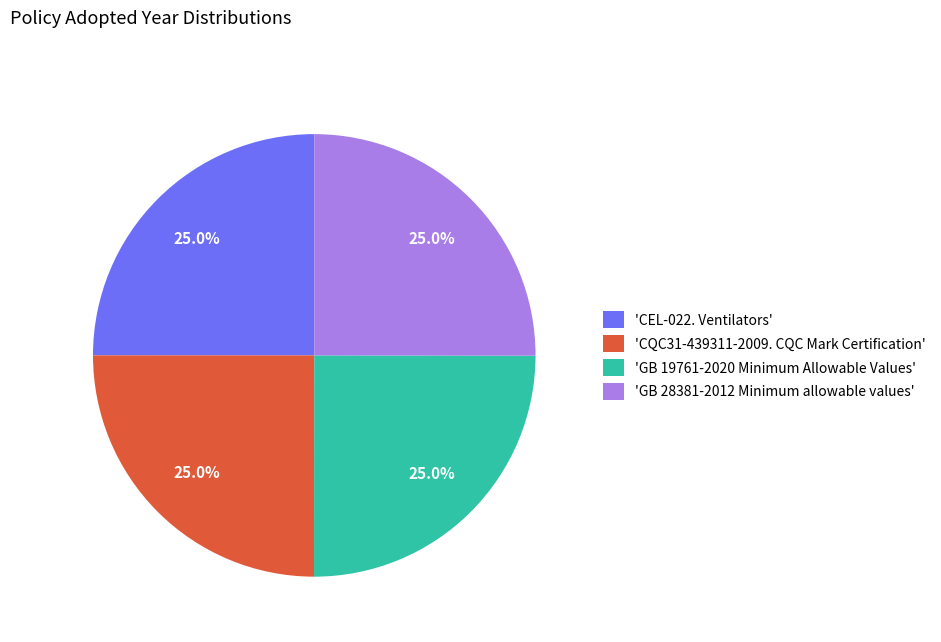

Approximately how many times larger is the value at 'GB 19761-2020 Minimum Allowable Values' compared to 'CQC31-439311-2009. CQC Mark Certification'?

1.0